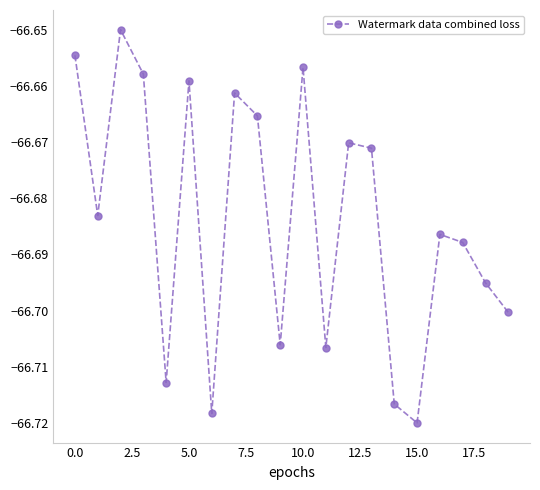

What is the difference between the second highest and minimum values?

0.1